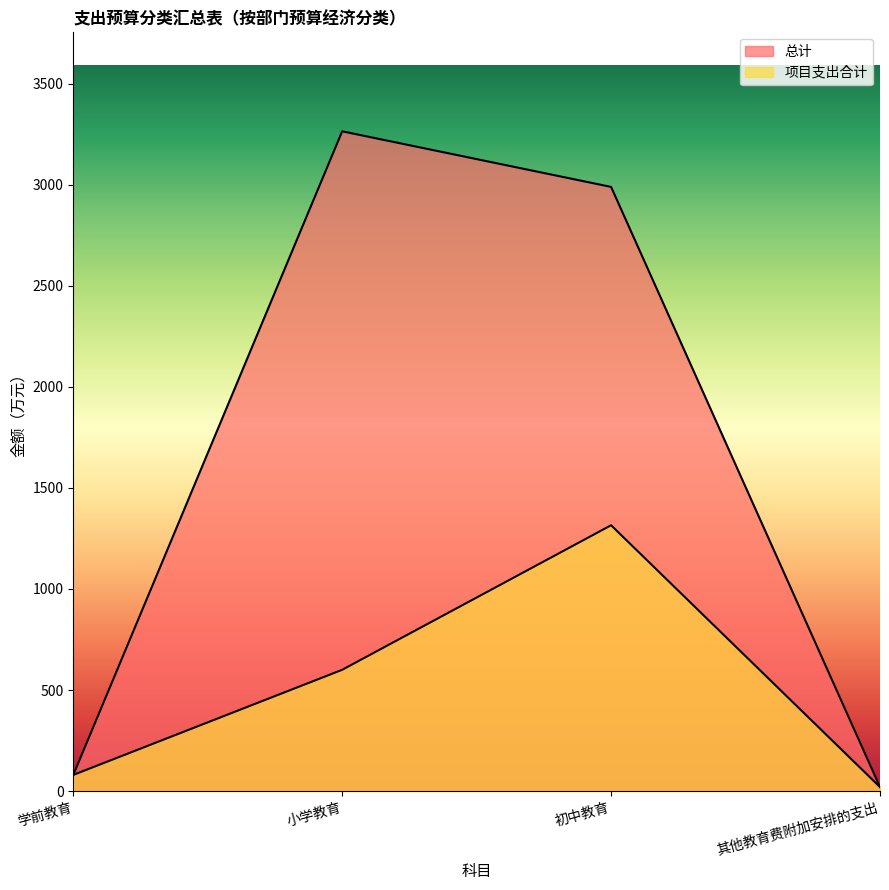

True or false: 项目支出合计 has more than 0 points higher than both neighbors.

True